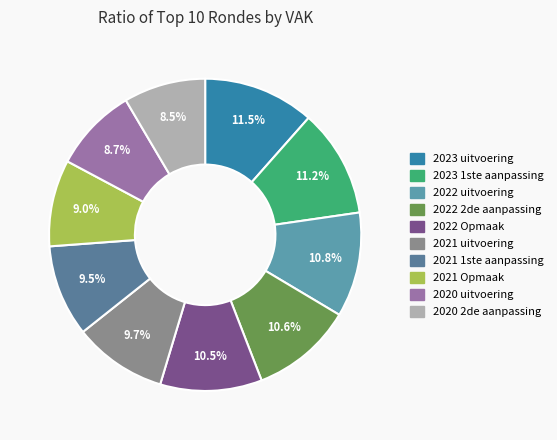

Which has a higher value, 2023 1ste aanpassing or 2021 1ste aanpassing?

2023 1ste aanpassing